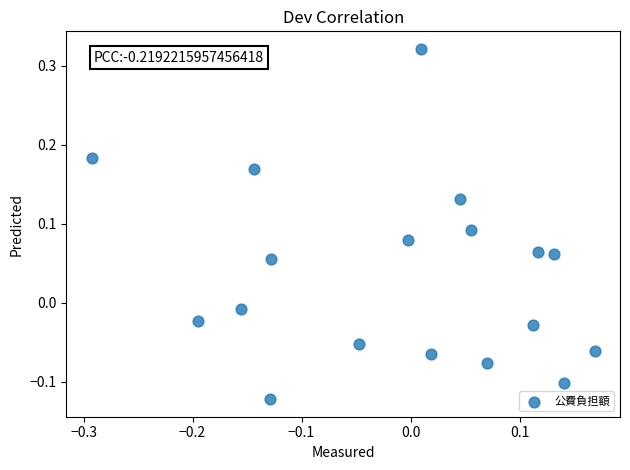

What is the range of Y values (max minus min)?

0.4